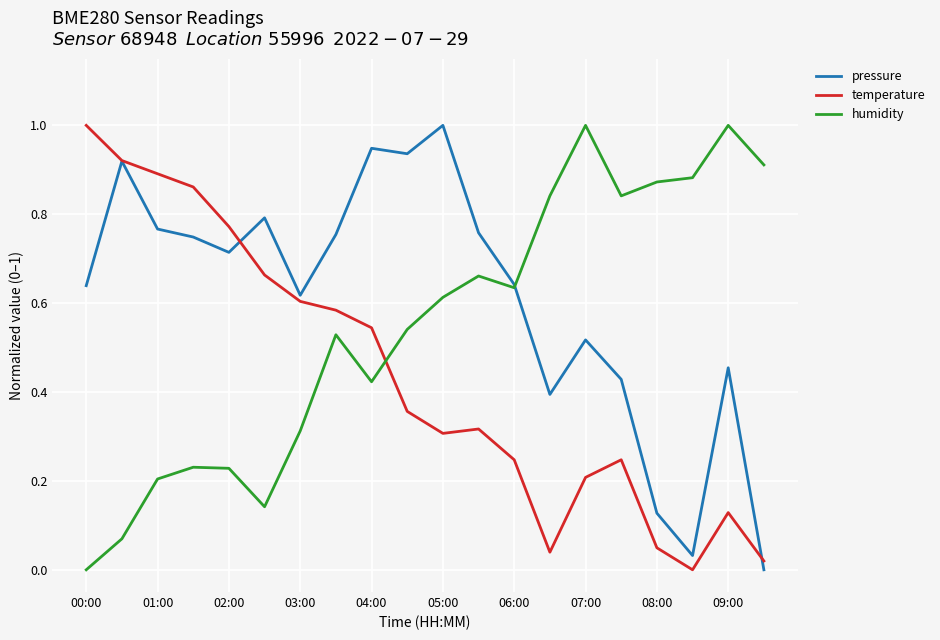

How many times do humidity and temperature cross each other?

1